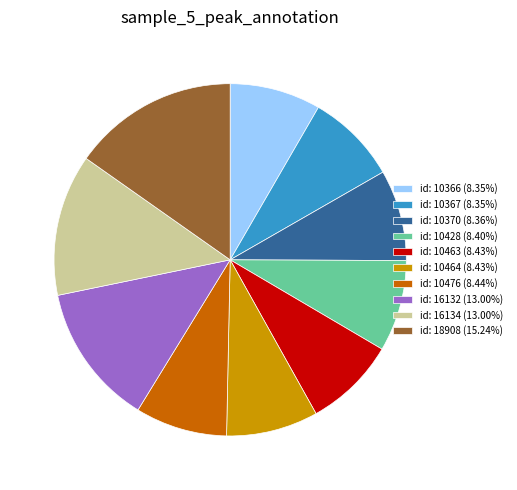

Approximately how many times larger is the value at id: 10476 (8.44%) compared to id: 10370 (8.36%)?

1.0